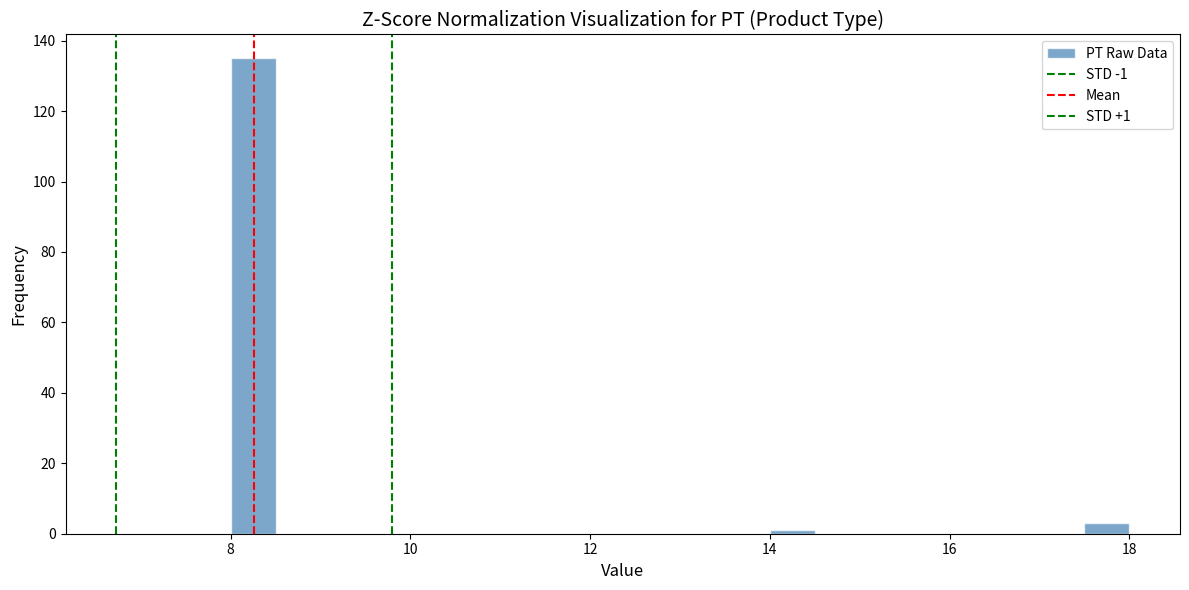

Read against the x-axis, roughly where is the centre of the tallest bar?

8.2